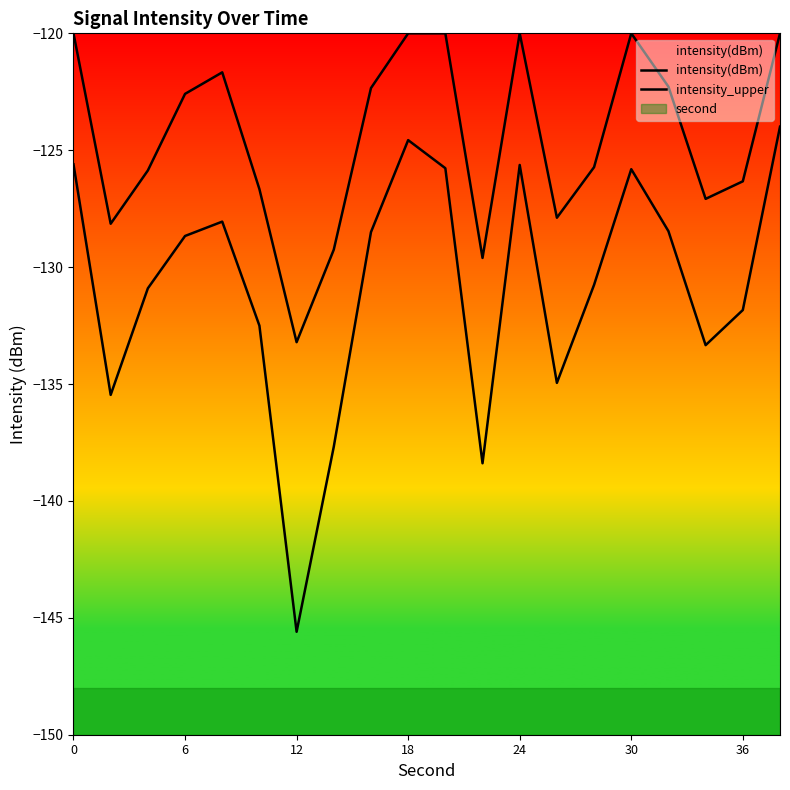

True or false: intensity_upper and intensity(dBm) intersect in this chart.

False